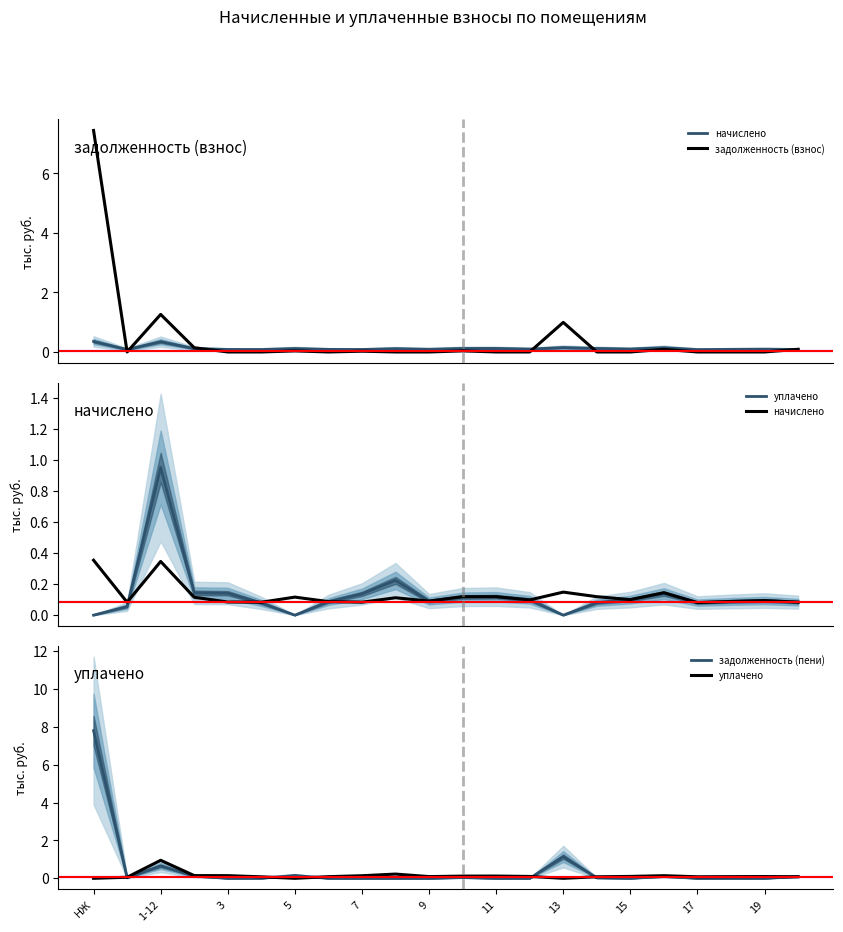

How many interior local peaks does the задолженность (взнос) series have?

6